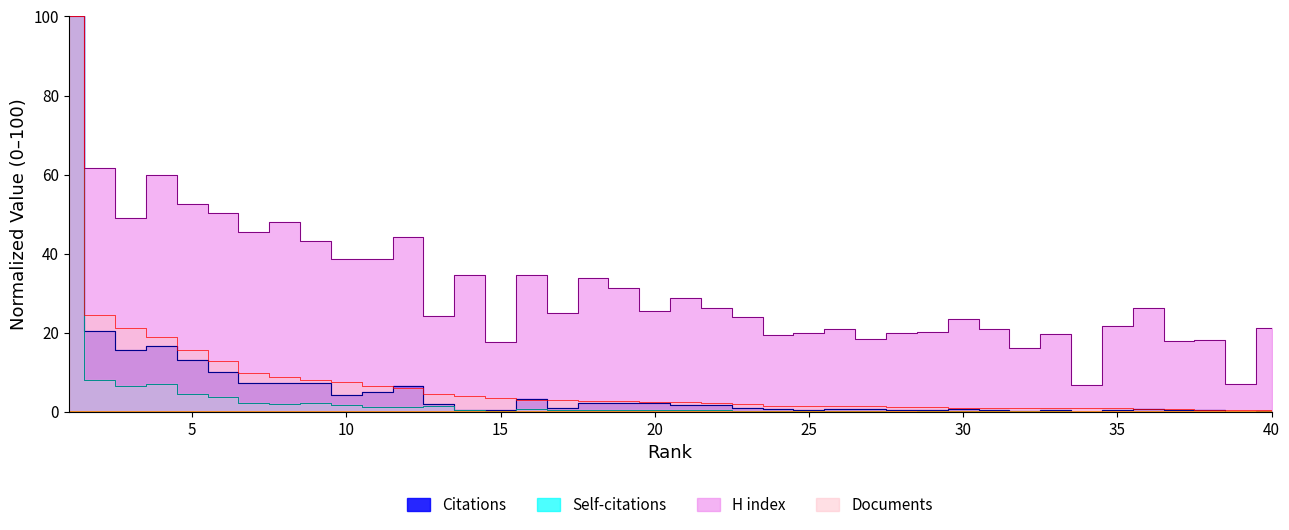

What is the value of the Self-citations point at the 37th from the left?

0.1